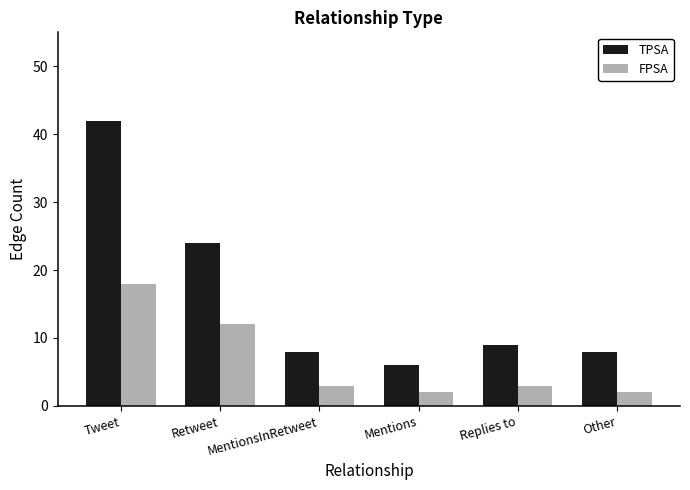

What is the sum of the FPSA values at Mentions and Other?

4